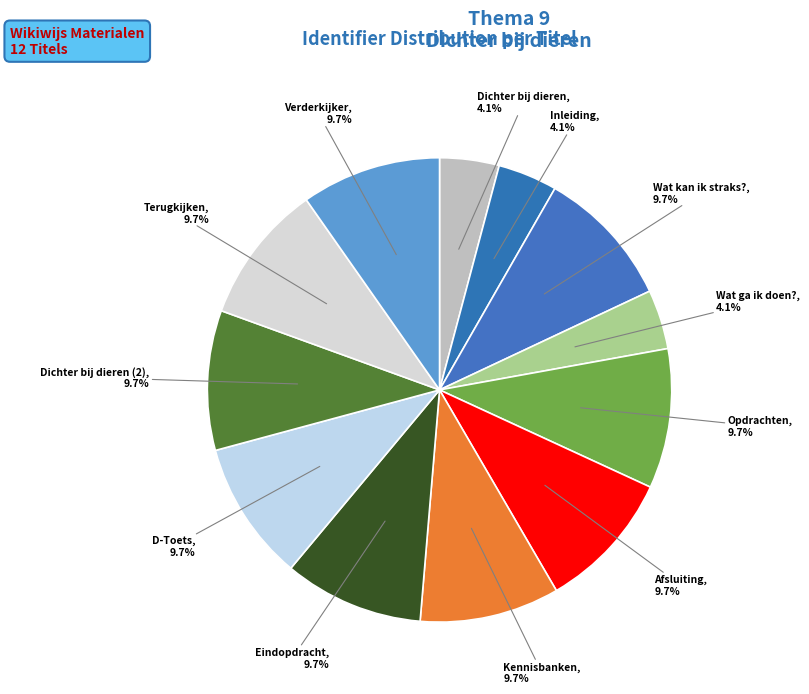

To the nearest percent, what portion does Dichter bij dieren represent?

4%